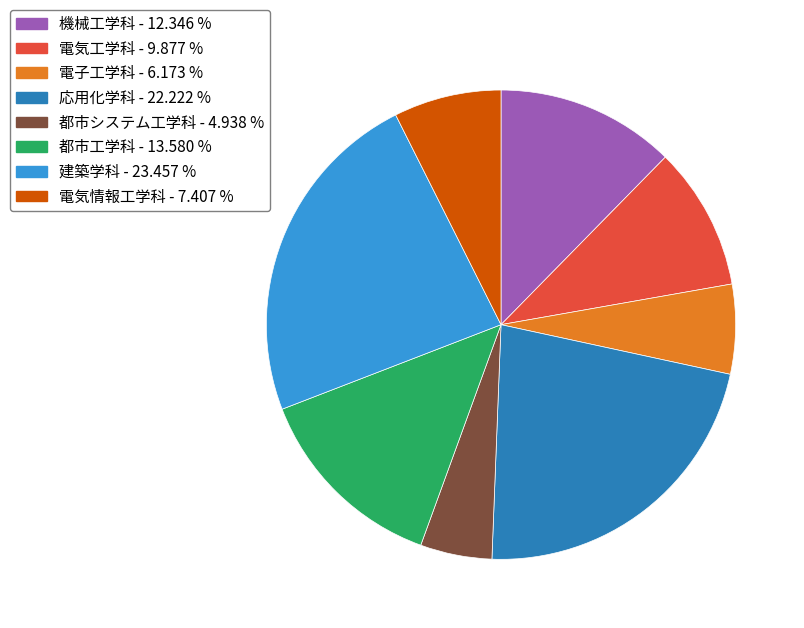

Does 都市システム工学科 represent more than half of the total?

No